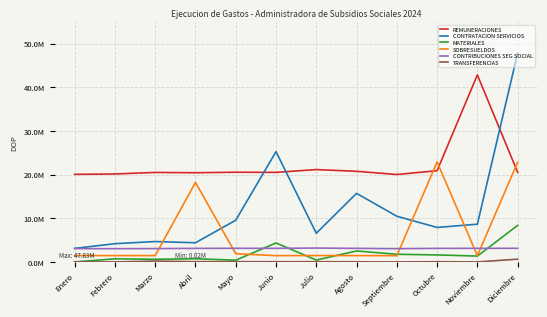

True or false: TRANSFERENCIAS has a value of 196180.0 at Marzo.

True